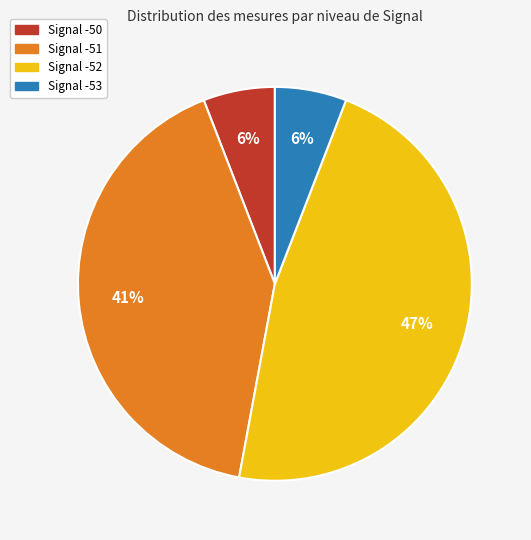

Is there a majority slice in this chart?

No